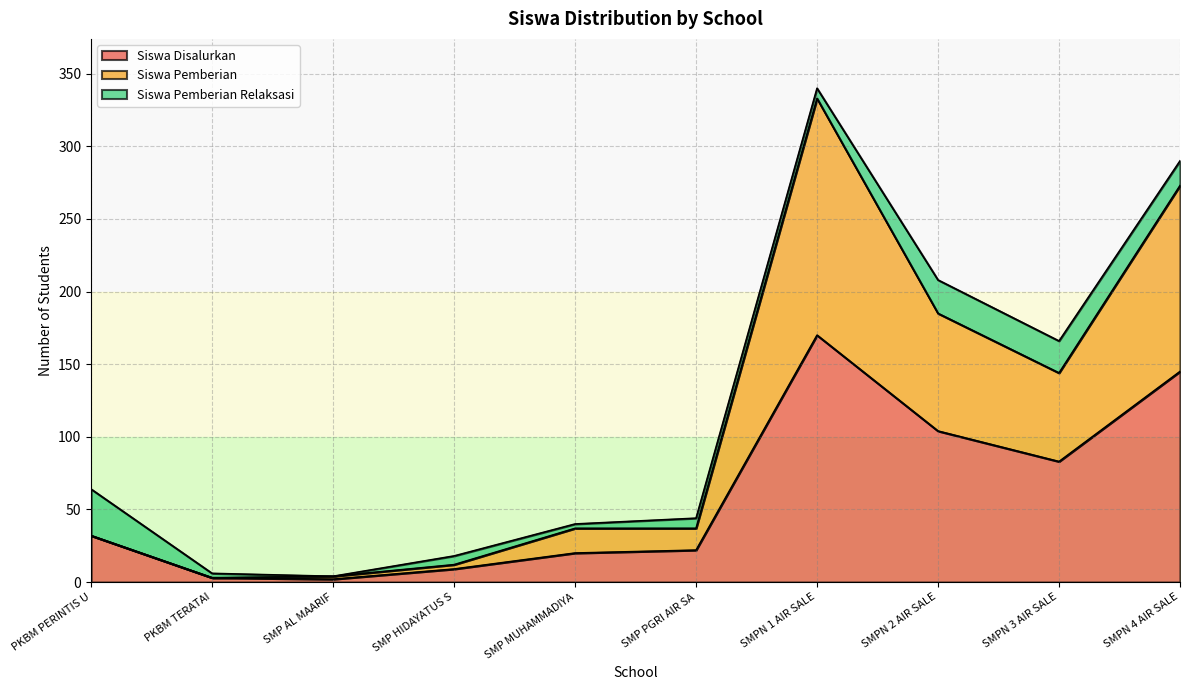

The value of Siswa Disalurkan at SMPN 1 AIR SALE is 236. True or false?

False